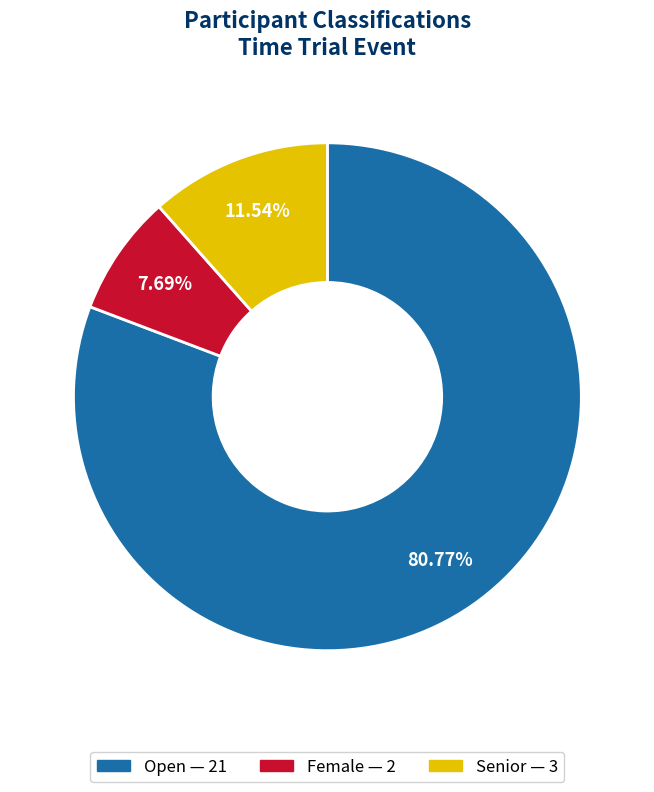

Which category has the biggest portion of the pie?

Open